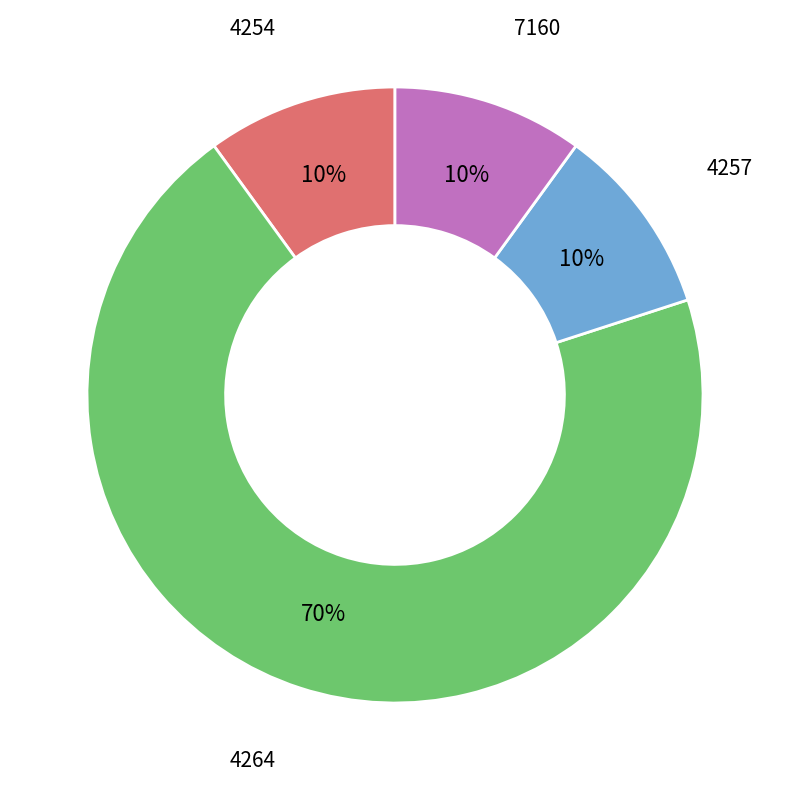

To the nearest percent, what is the difference between the 4264 and 4257 slice percentages?

60%